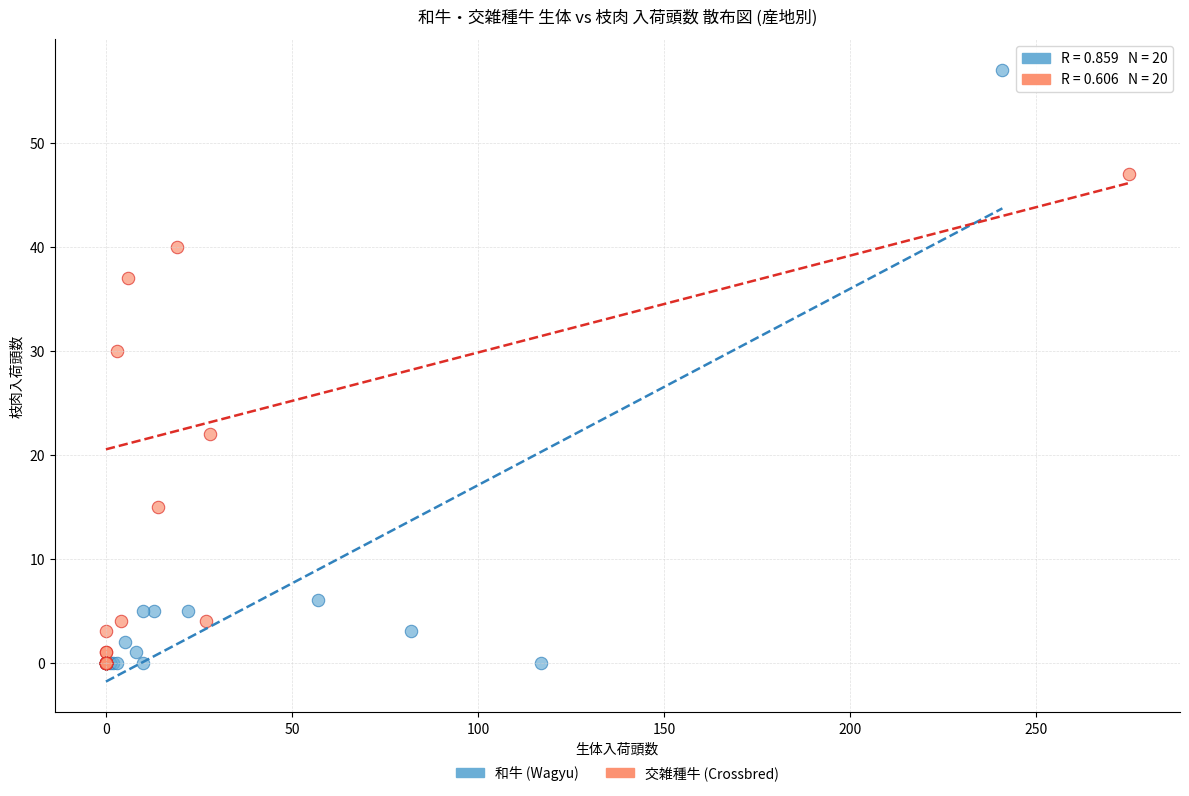

Which series reaches the maximum Y coordinate?

和牛 (Wagyu)